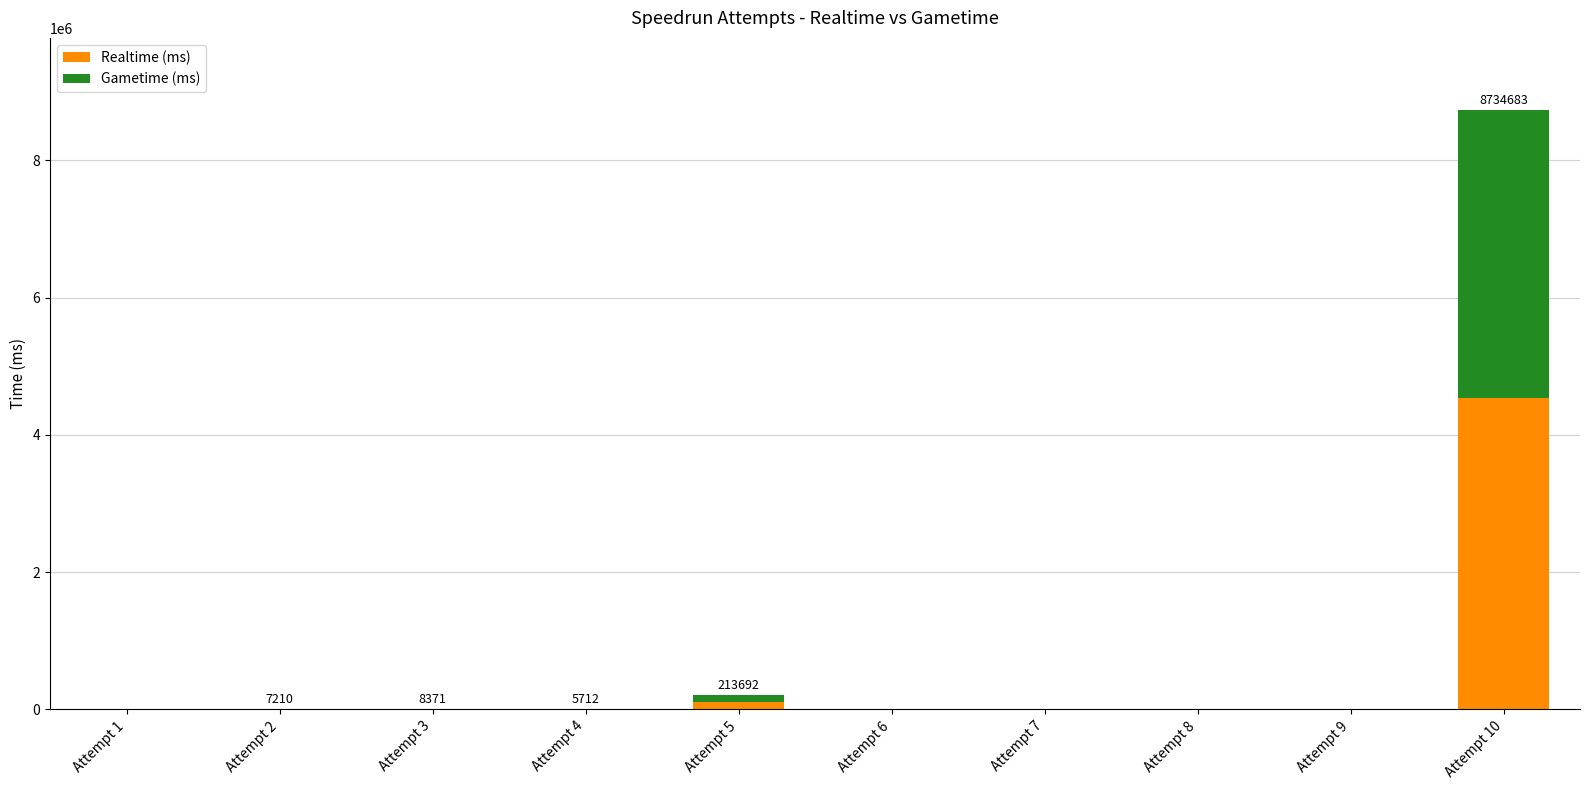

Are the bars grouped side by side (vs. stacked)?

No